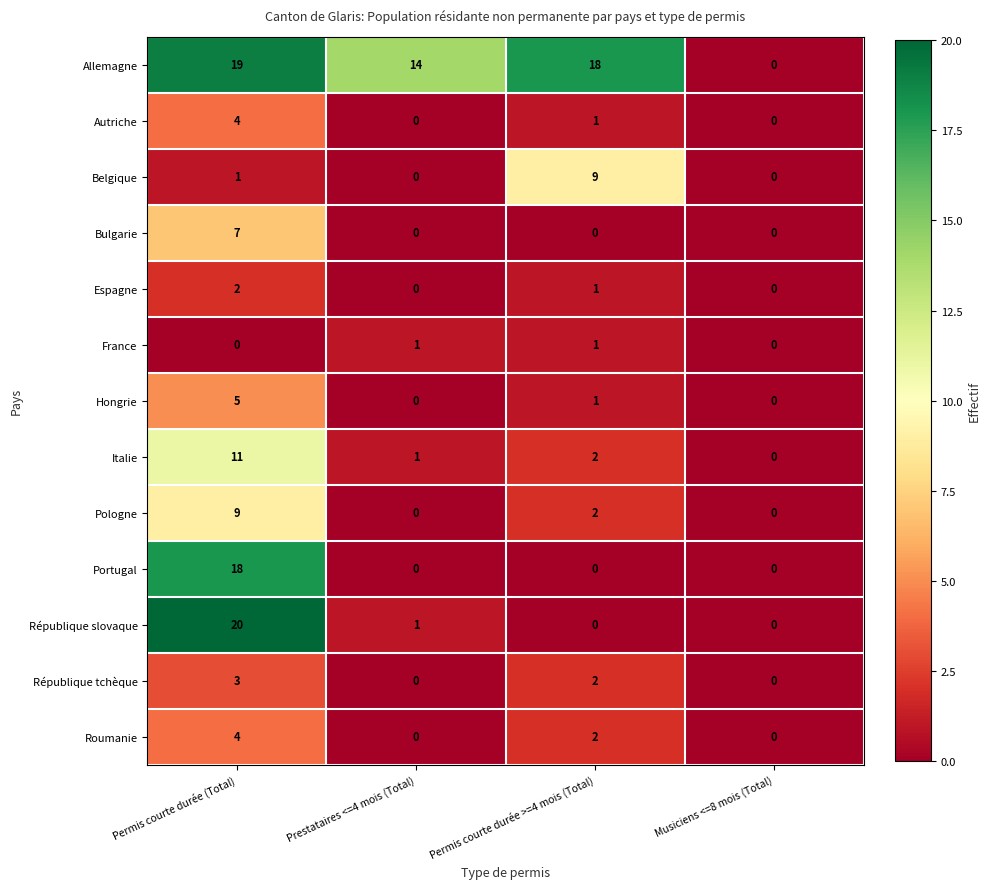

What is the difference between the maximum and minimum values in the République slovaque series?

20